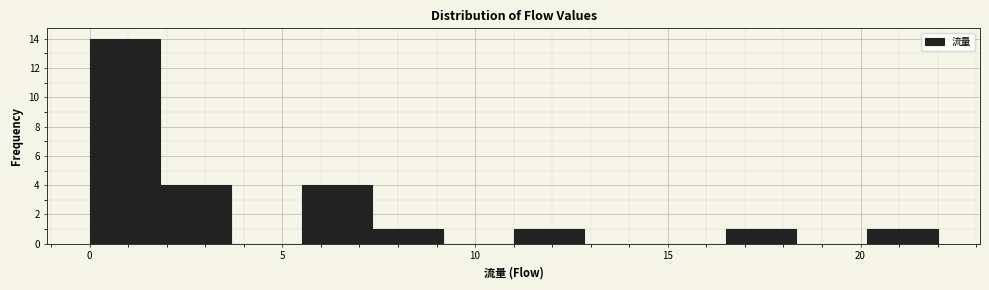

Around what value on the x-axis is the tallest bar? Give the approximate position of its centre, as read against the axis.

1.0